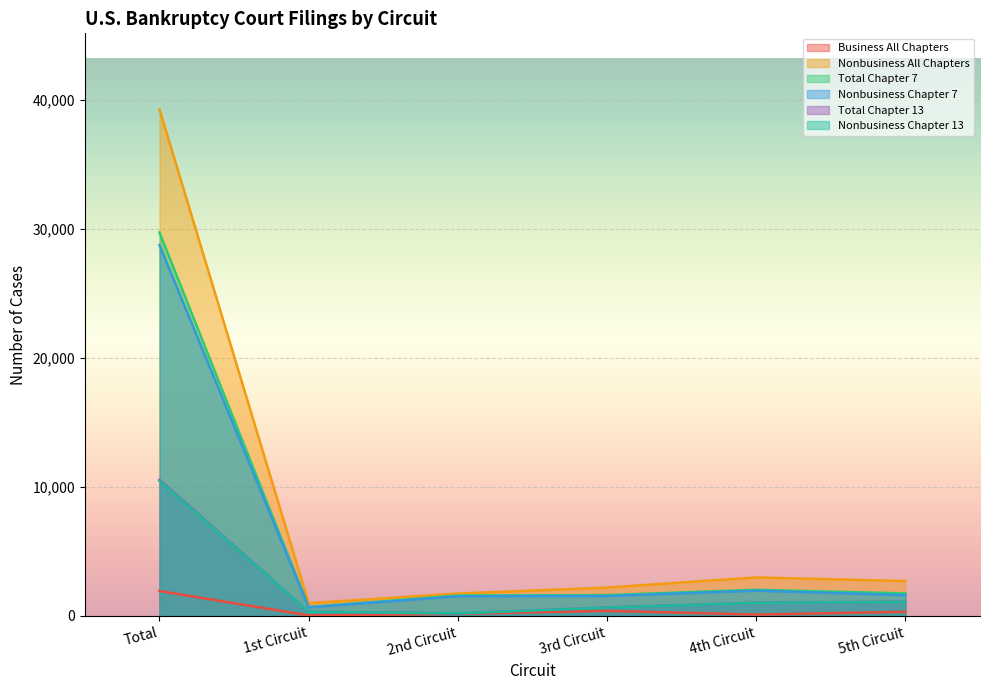

Rank the series by their maximum value, from highest to lowest.

Nonbusiness All Chapters, Total Chapter 7, Nonbusiness Chapter 7, Total Chapter 13, Nonbusiness Chapter 13, Business All Chapters